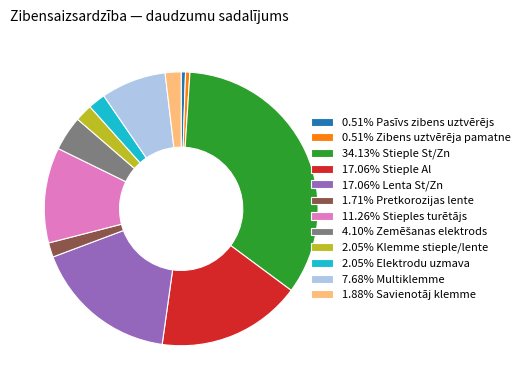

What is the ratio of the value at 11.26% Stieples turētājs to the value at 34.13% Stieple St/Zn?

0.3